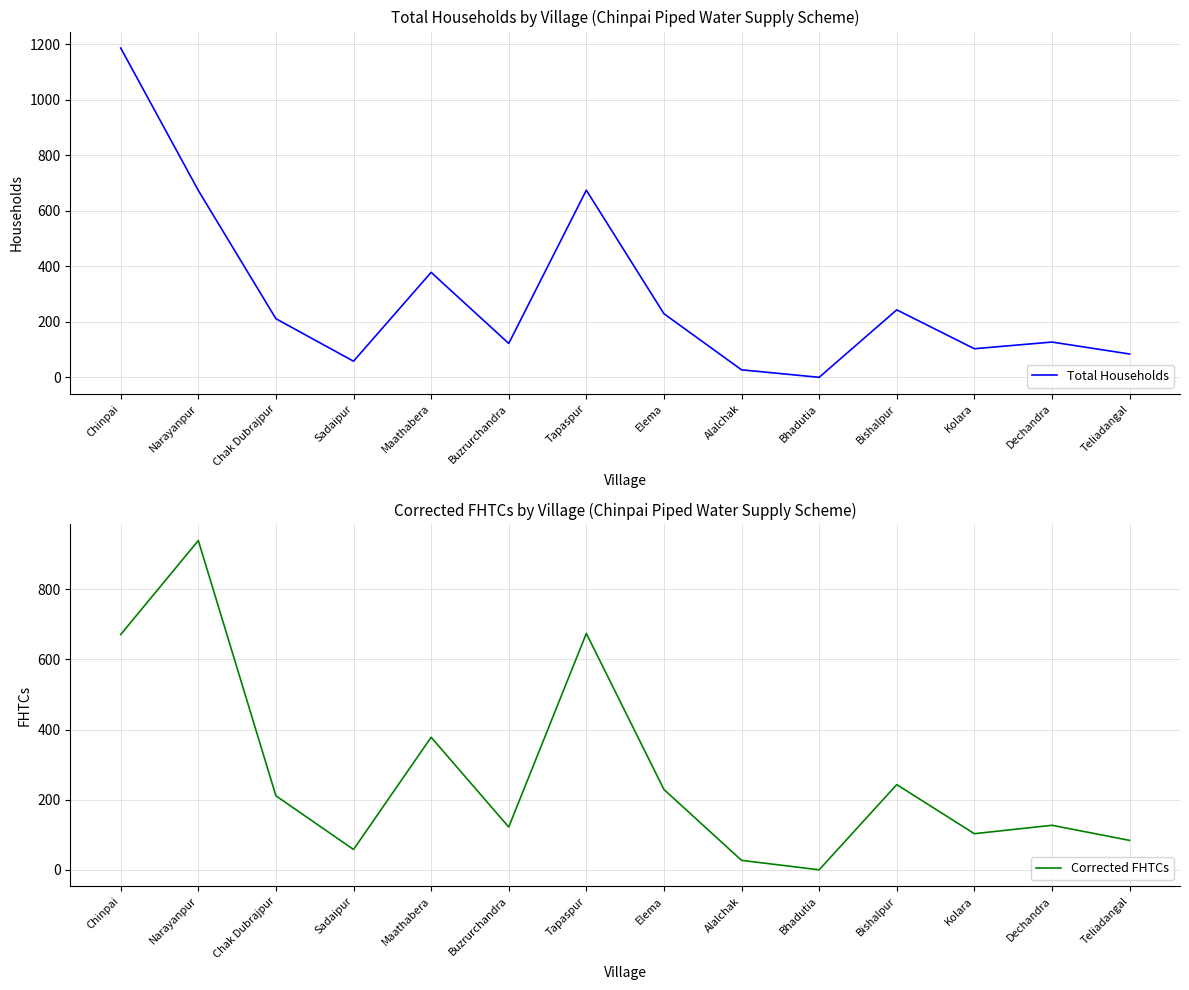

Is the value of Corrected FHTCs at Tapaspur greater than the value of Total Households at Chak Dubrajpur?

Yes